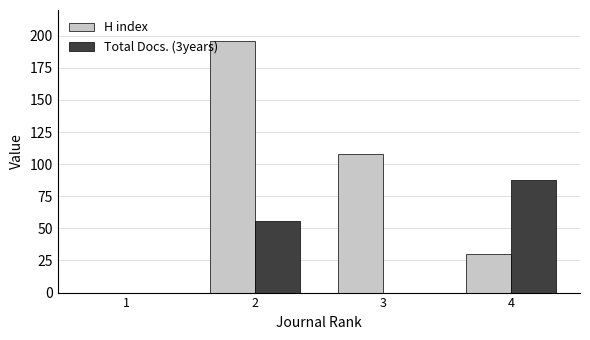

Is the value of Total Docs. (3years) at 3 greater than the value of H index at 4?

No